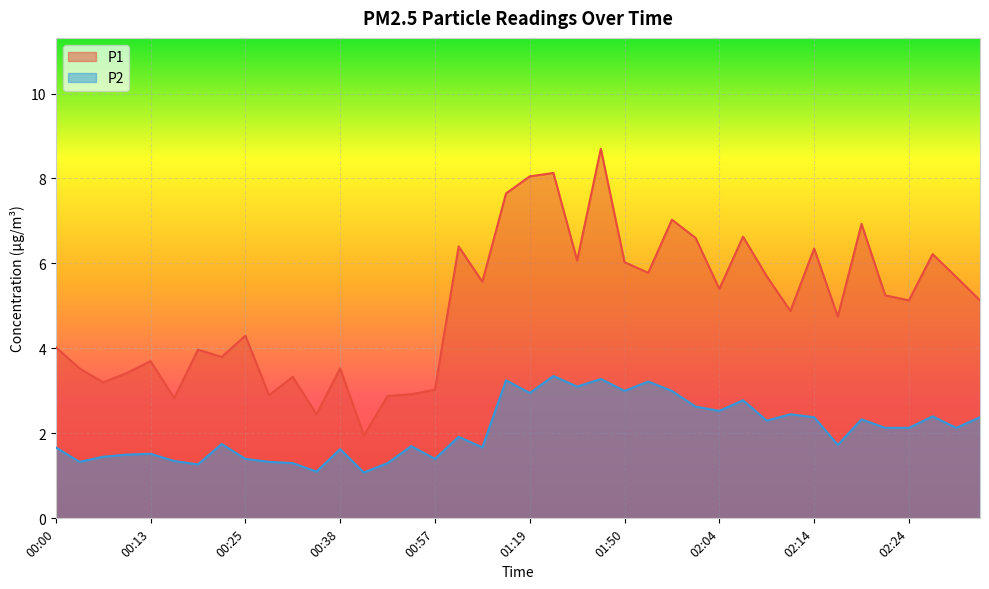

What is the sum of all P2 values?

83.1